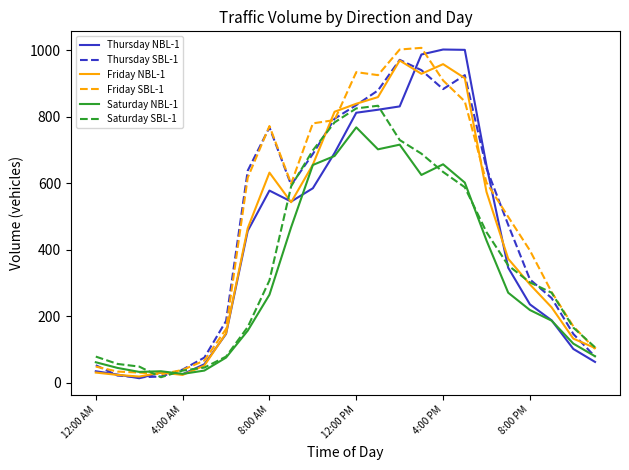

What is the value of the Saturday SBL-1 point at the 6th from the left?

46